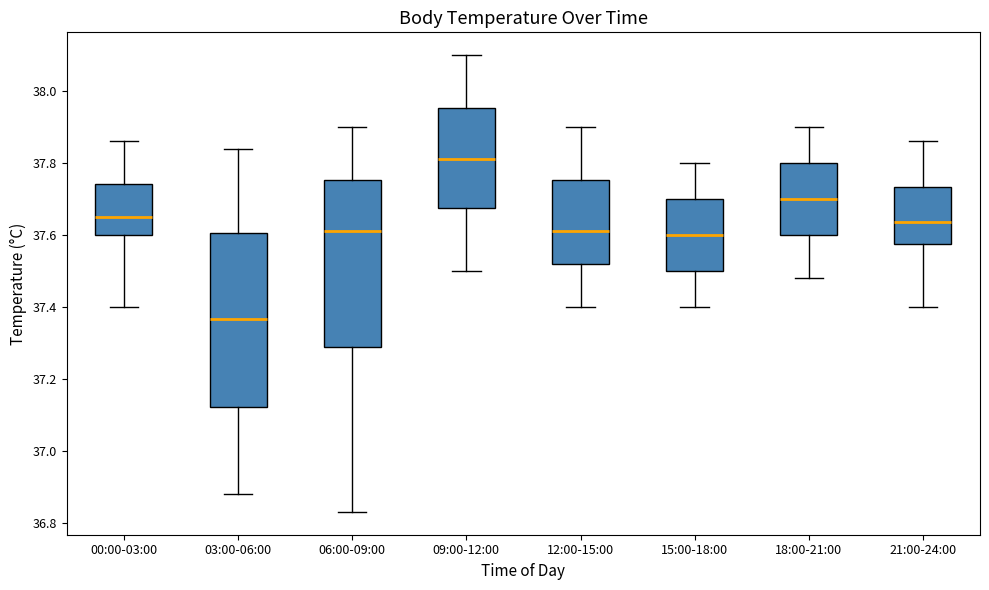

Which box's median line is the lowest?

03:00-06:00